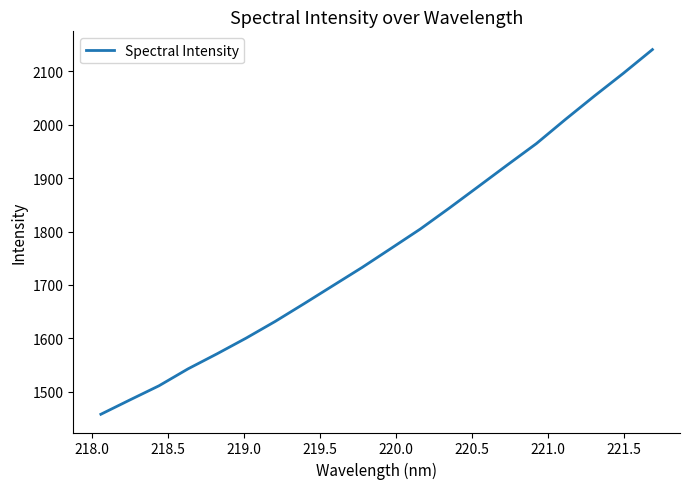

What is the maximum value shown in the chart?

2141.1